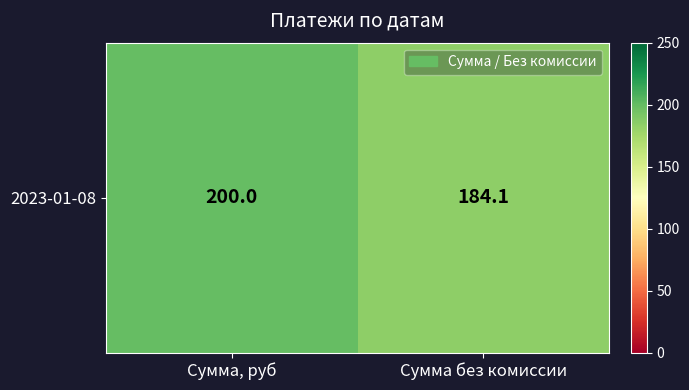

At which category does the chart reach its peak across all series?

Сумма, руб